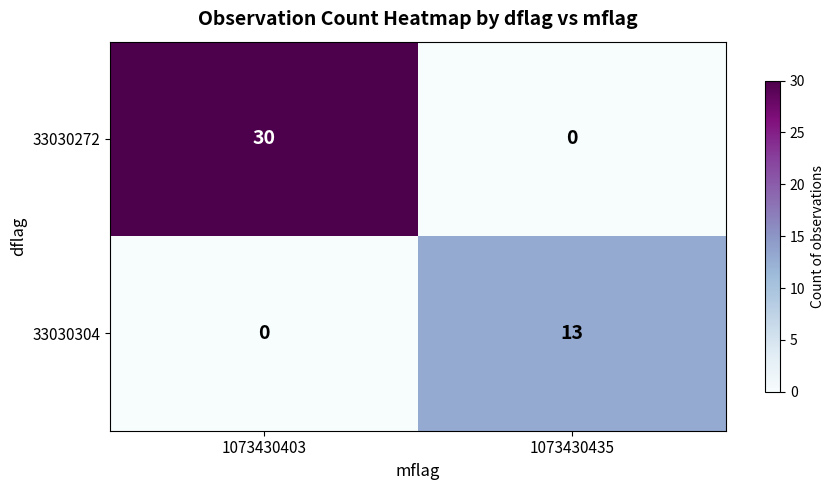

What is the spread (max minus min) of values at 1073430403?

30